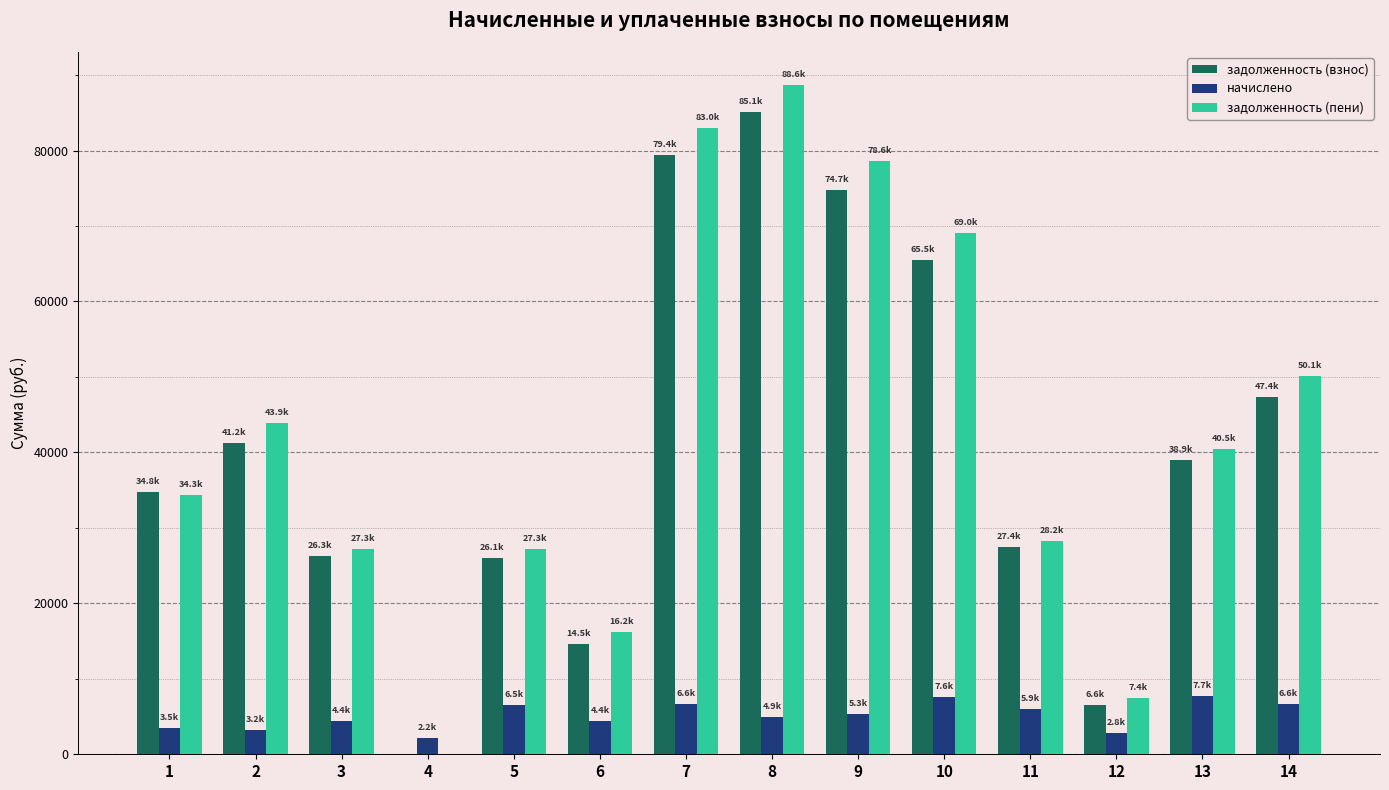

Is the value of задолженность (пени) at 3 greater than the value of начислено at 11?

Yes